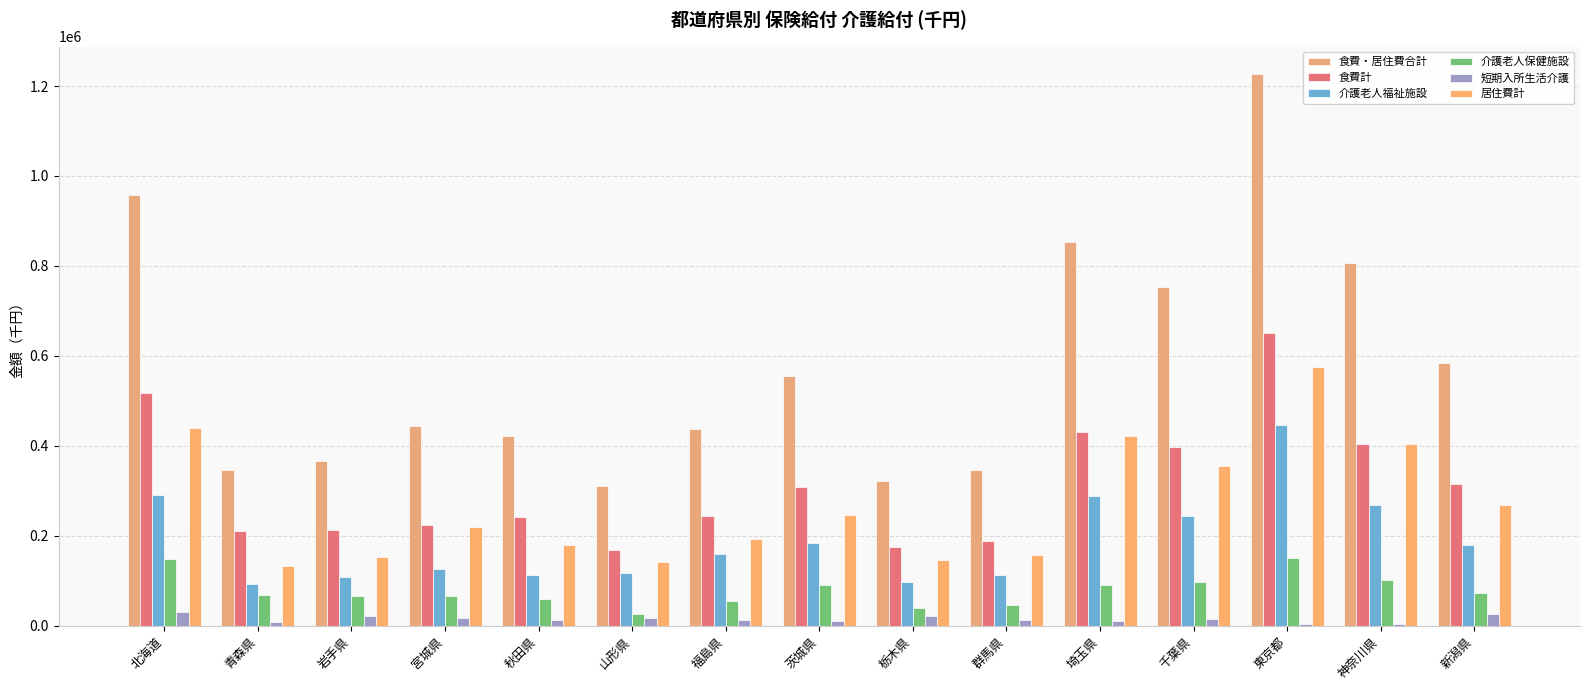

At which label does 介護老人福祉施設 reach its peak?

東京都